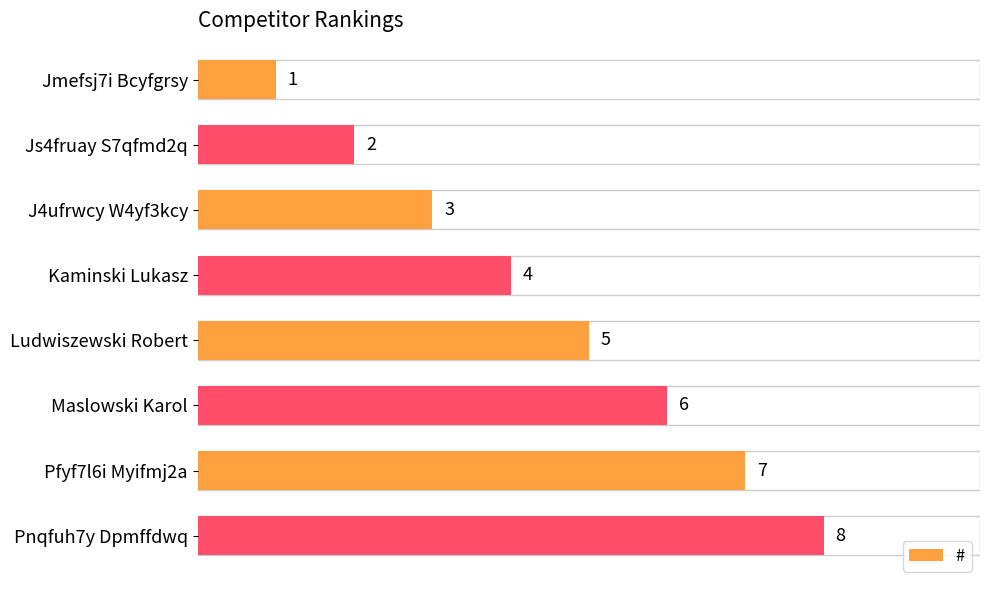

What is the difference between the maximum and minimum values?

7